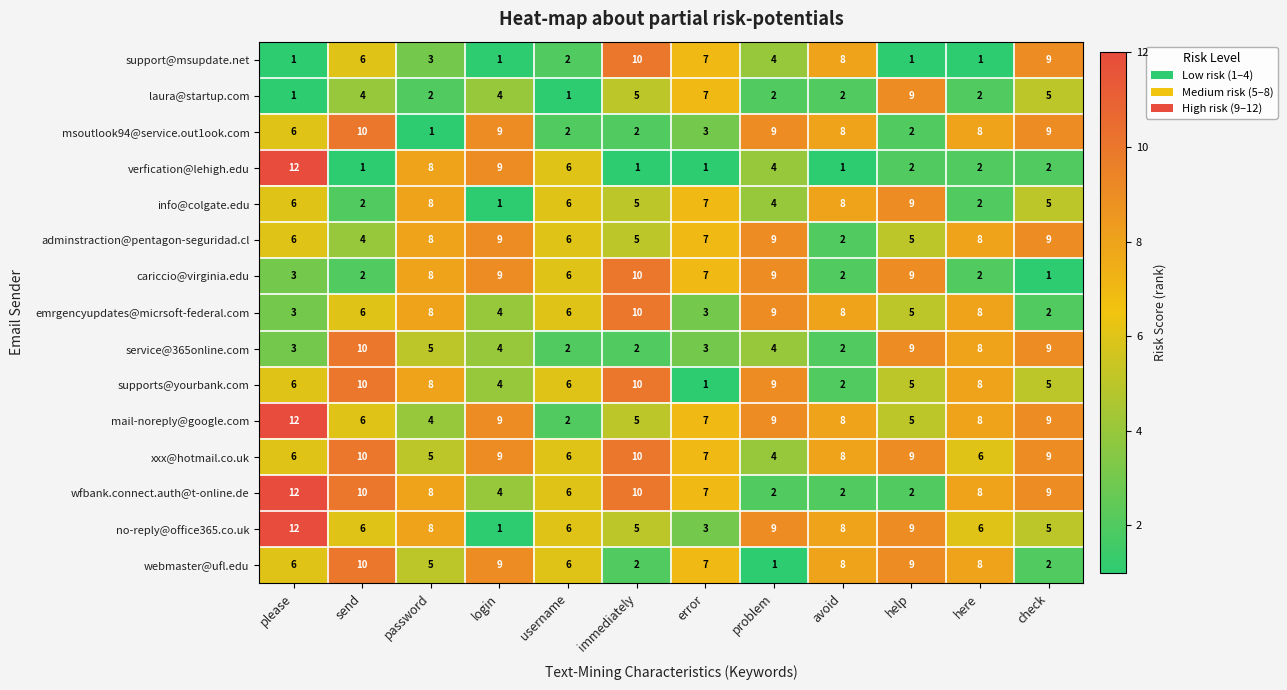

True or false: mail-noreply@google.com has a value of 12 at please.

True